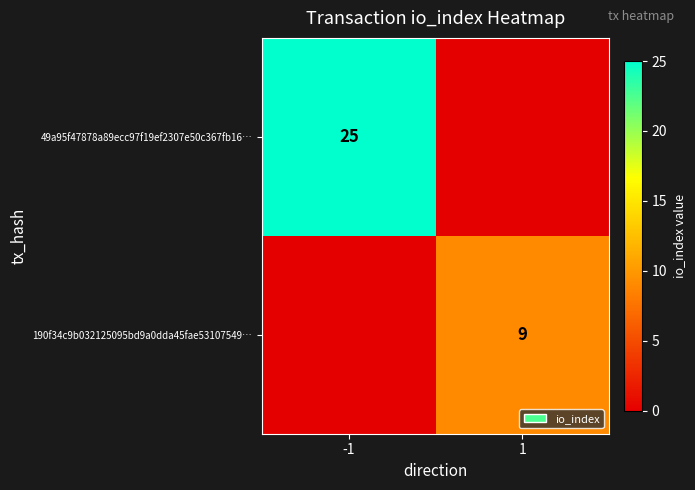

The 49a95f47878a89ecc97f19ef2307e50c367fb16… series shows 16 at -1. True or false?

False